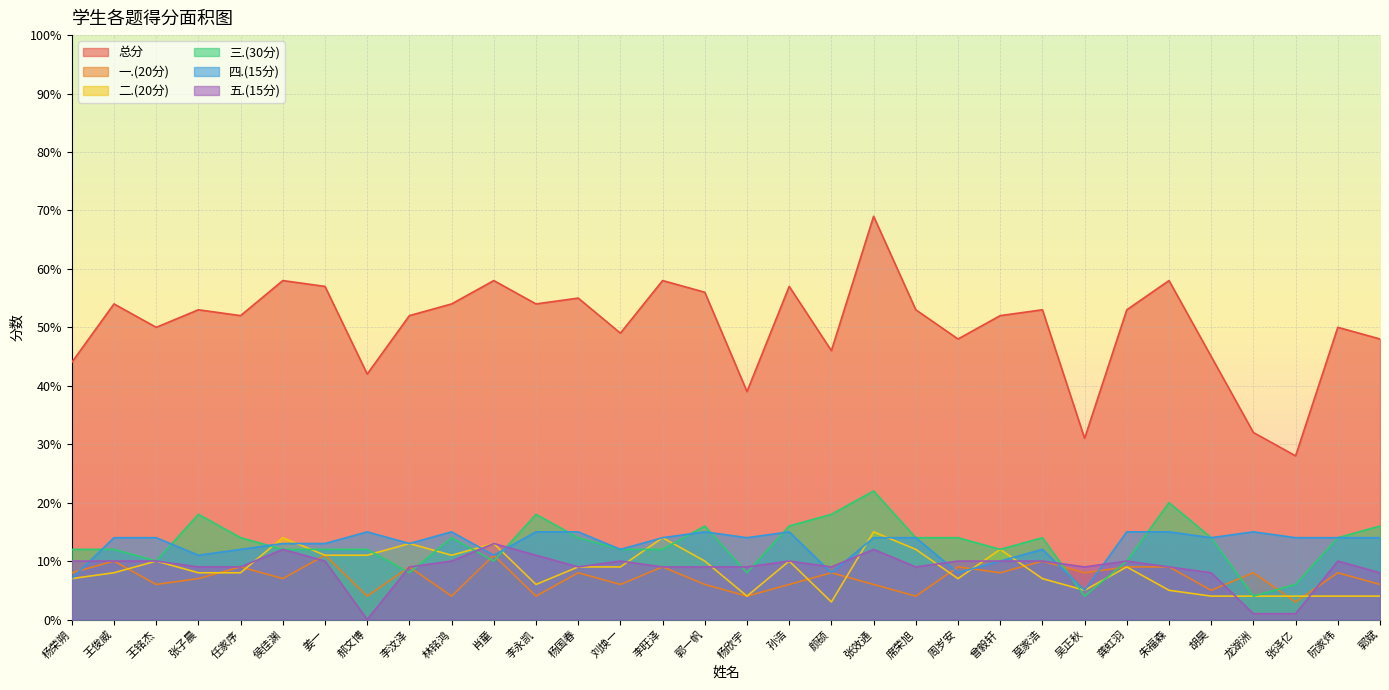

What is the difference between the 总分 values at 郭一帆 and 张子晨?

3